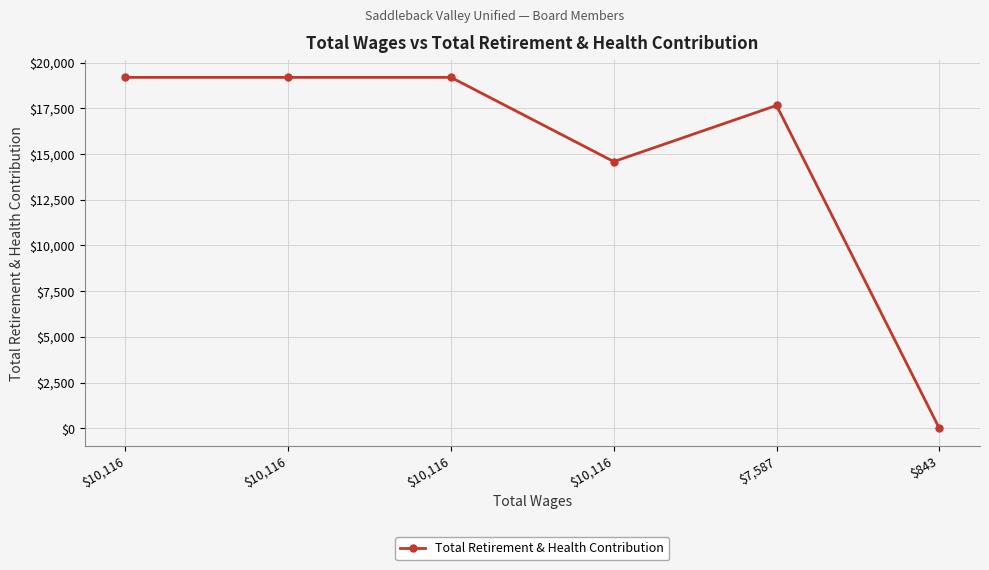

At which category does the chart reach its minimum across all series?

$843